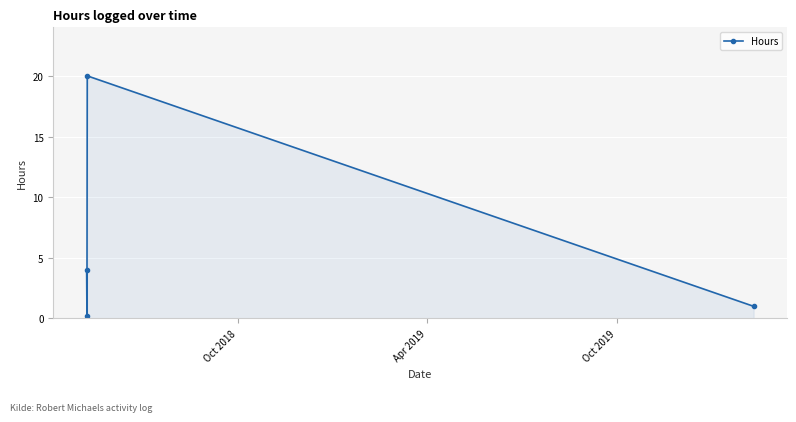

What is the sum of all values?

25.2